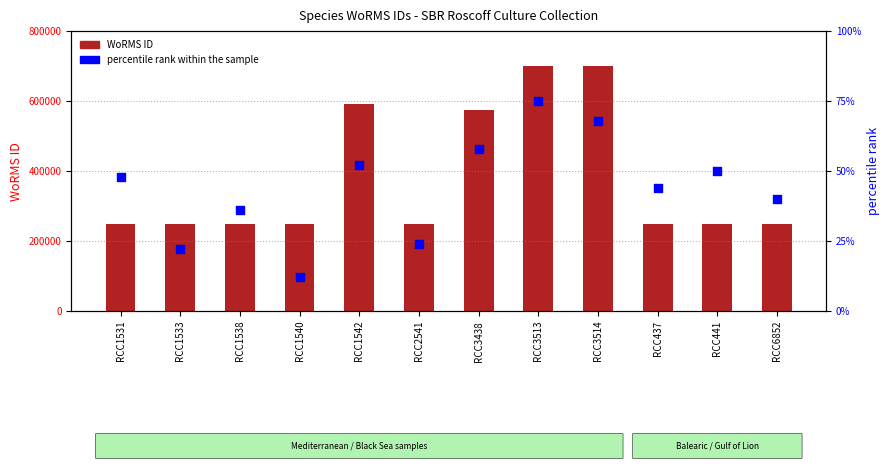

At which category is the sum across all series the highest?

RCC3513